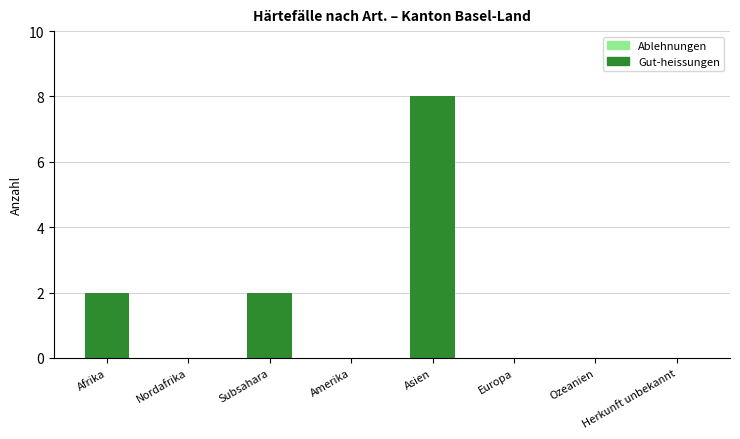

What is the sum of all values?

12